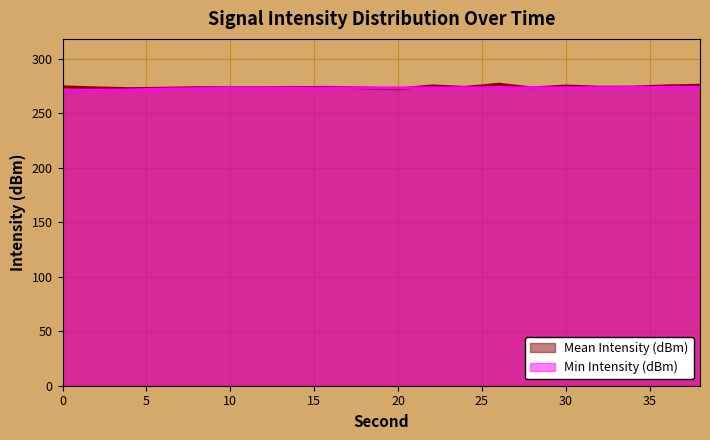

The Min Intensity (dBm) series shows 273.6 at 22. True or false?

True